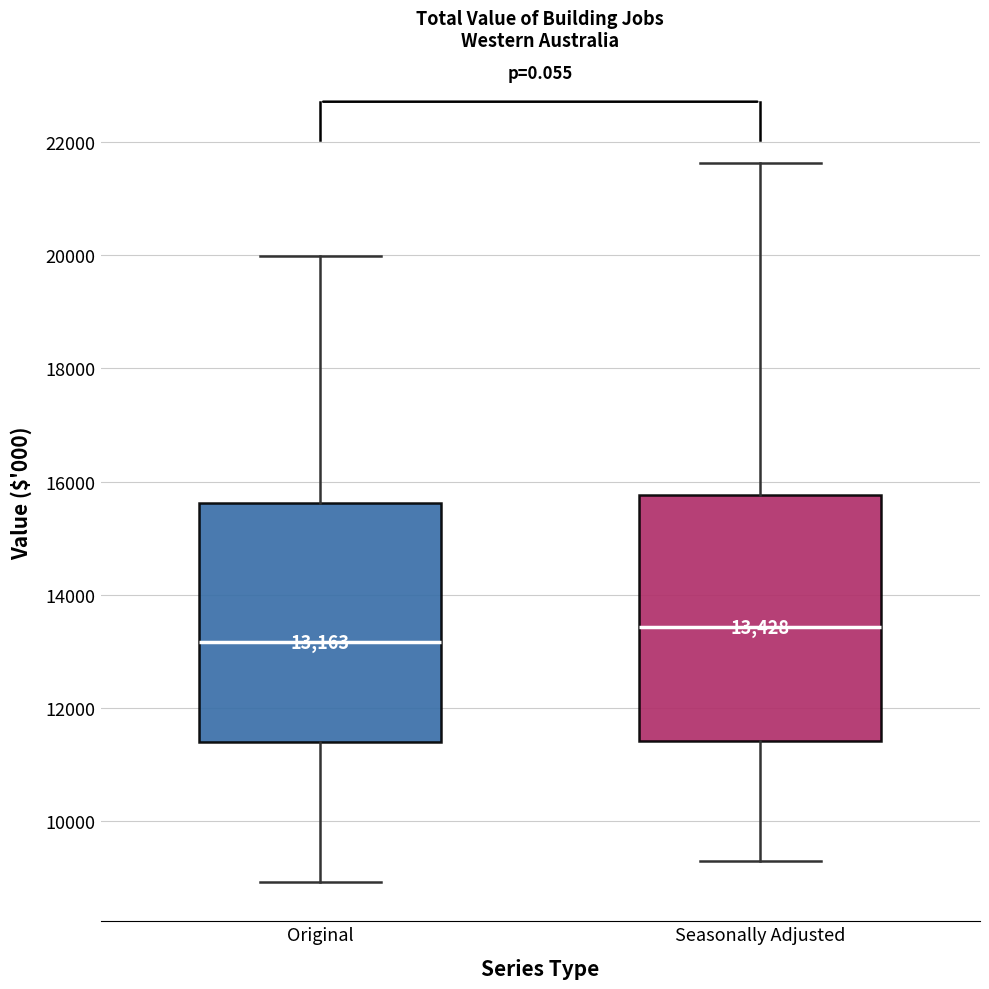

Which box's median line is the highest?

Seasonally Adjusted